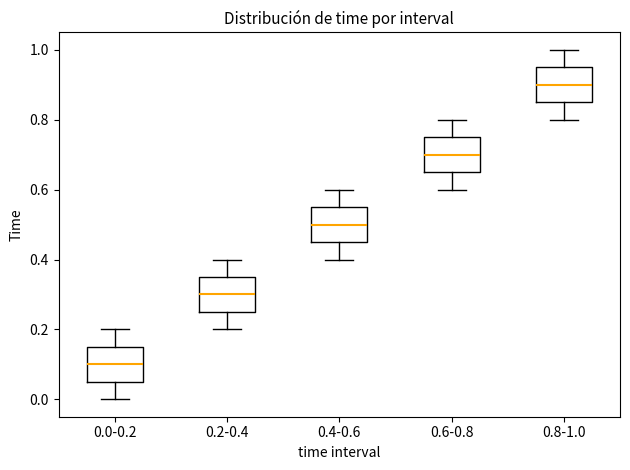

Which box's median line is the highest?

0.8-1.0